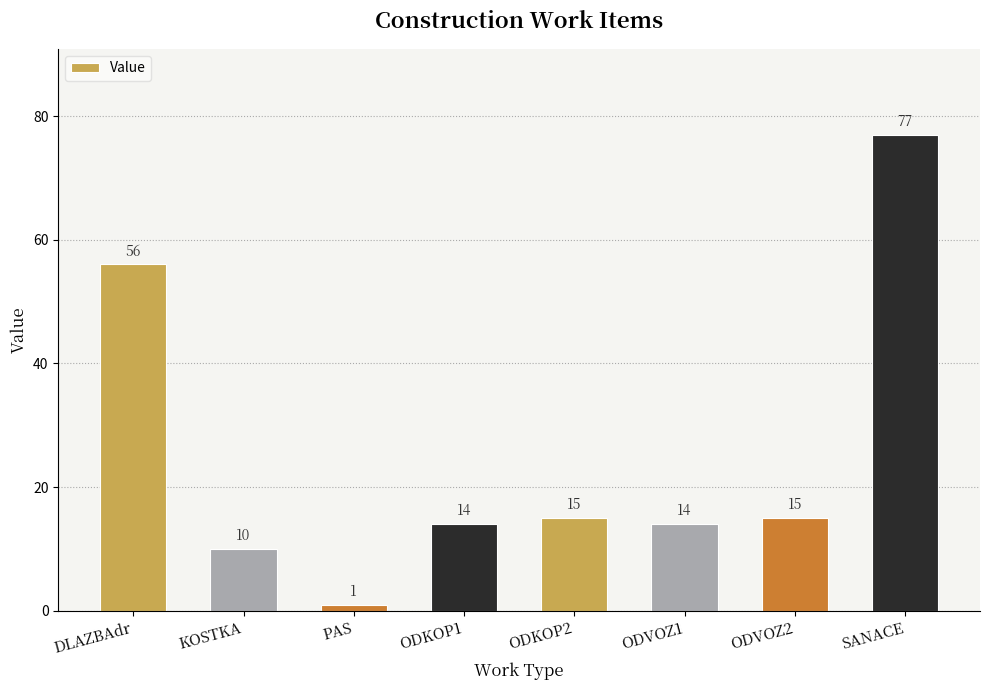

What position from the left is DLAZBAdr?

1